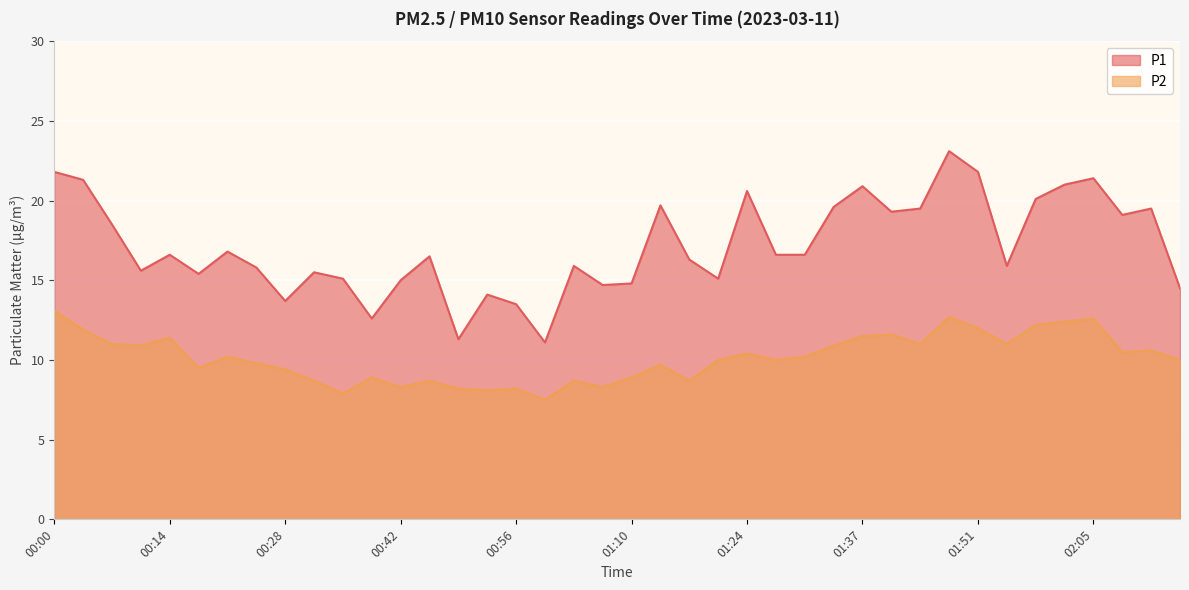

Where is the first local minimum for P2?

00:11